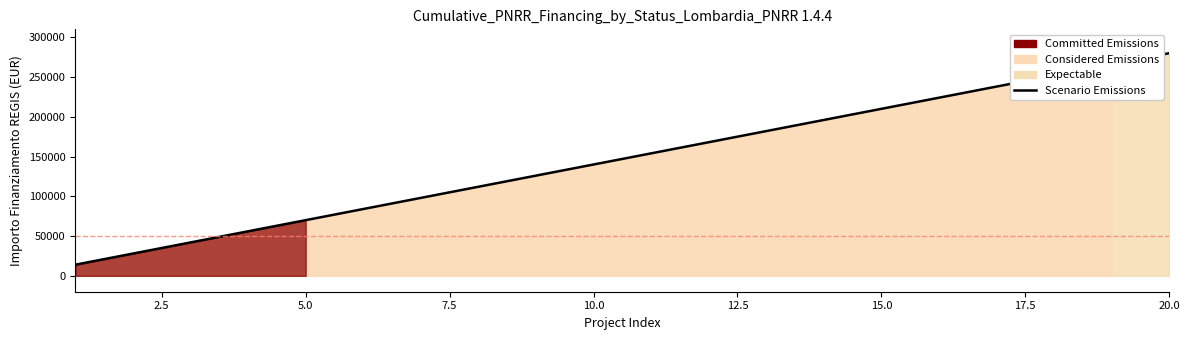

What is the difference between the maximum and second lowest values?

252000